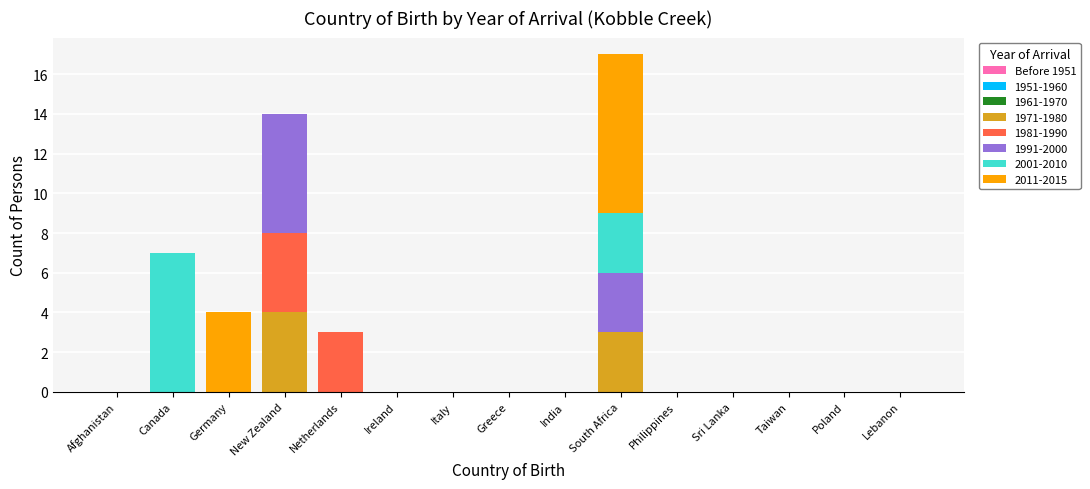

At which label does 1971-1980 reach its peak?

New Zealand